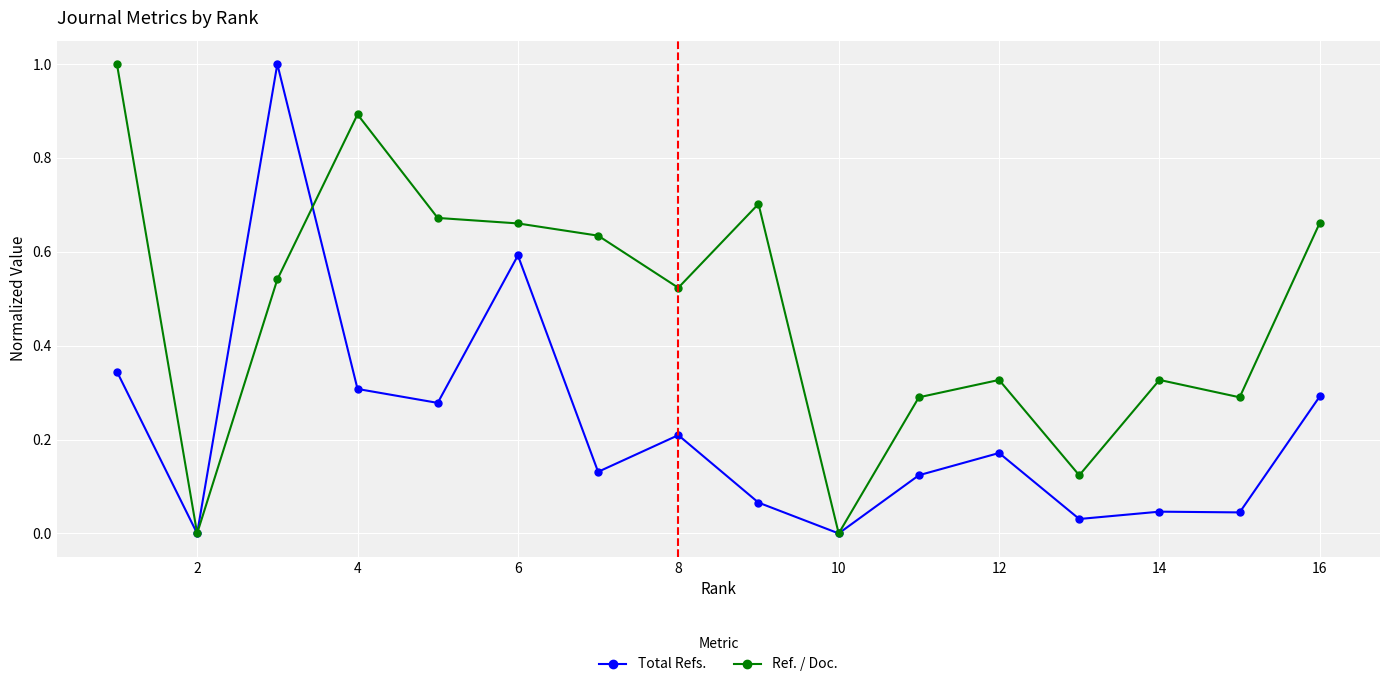

Which series has the largest total across all categories?

Ref. / Doc.